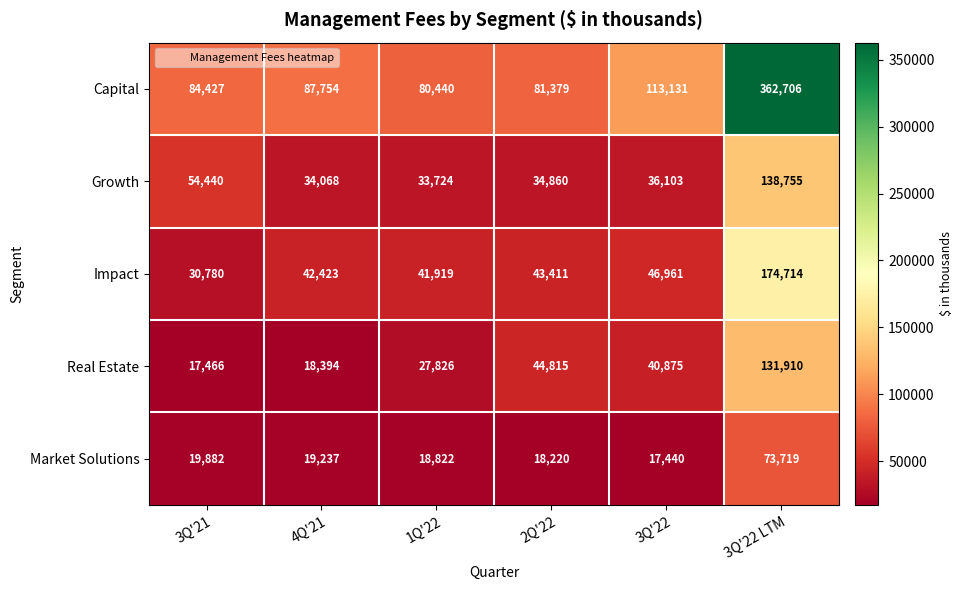

Rank the categories by Growth value from highest to lowest.

3Q'22 LTM, 3Q'21, 3Q'22, 2Q'22, 4Q'21, 1Q'22